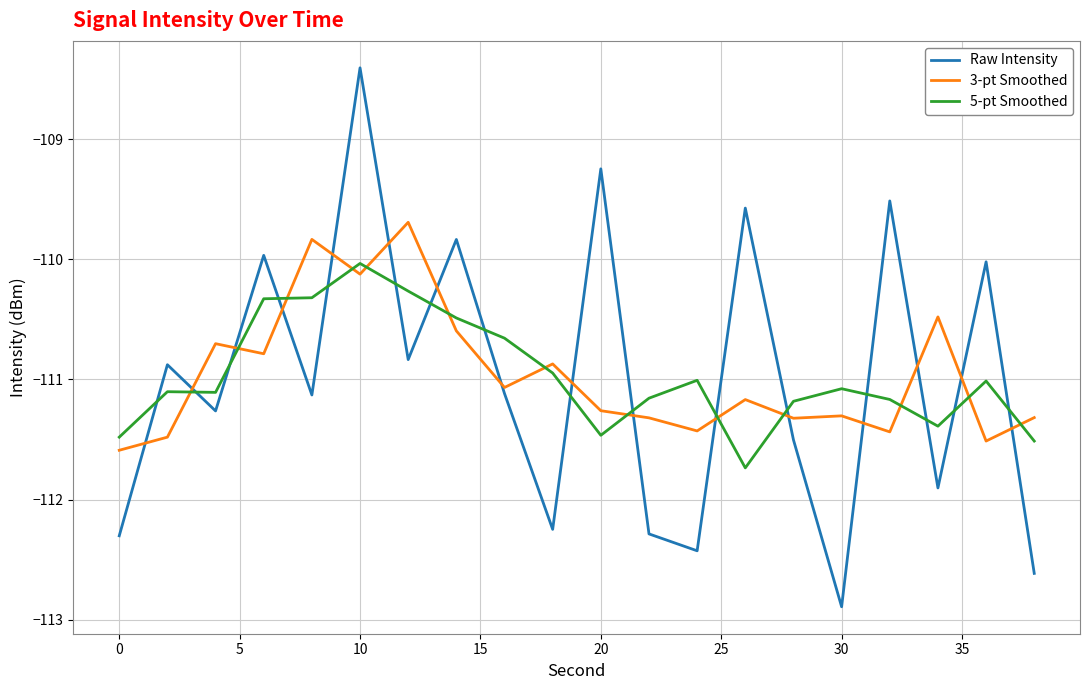

What is the maximum value shown in the chart?

-108.4